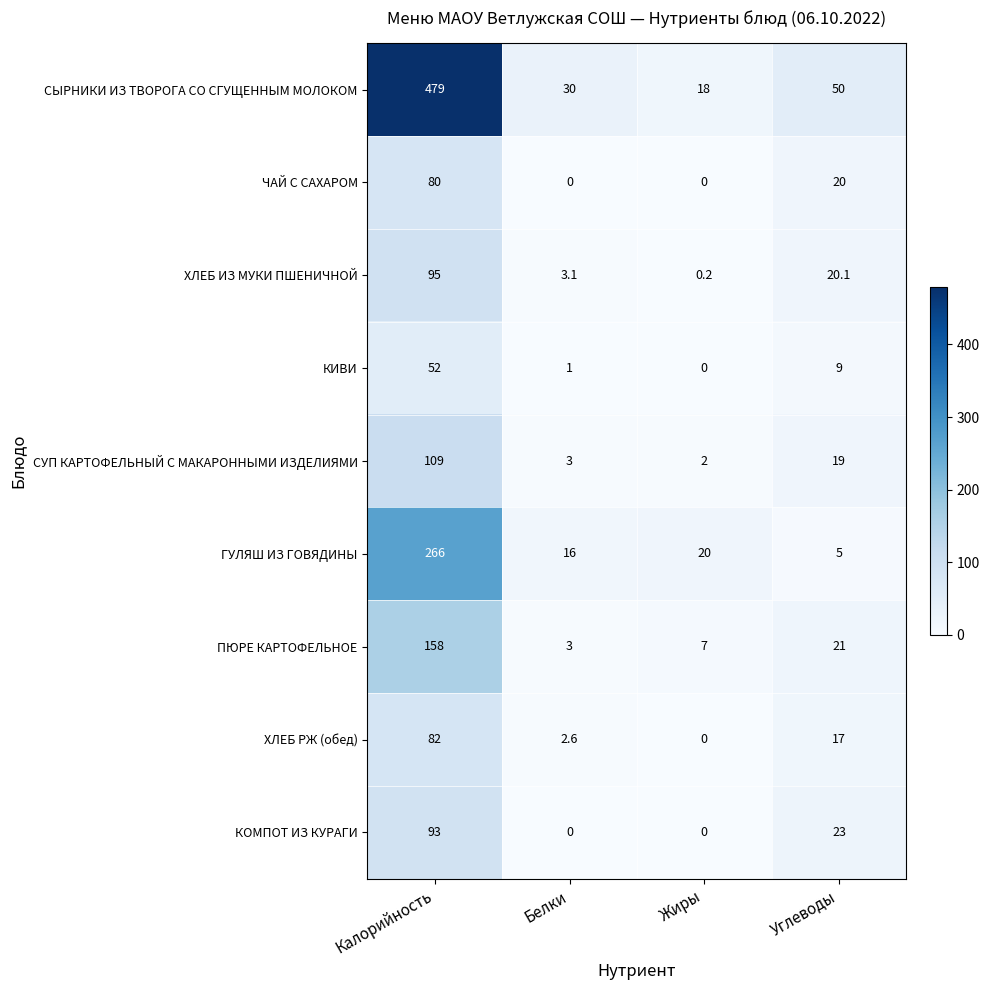

Where is СУП КАРТОФЕЛЬНЫЙ С МАКАРОННЫМИ ИЗДЕЛИЯМИ nearest to the value 55?

Углеводы